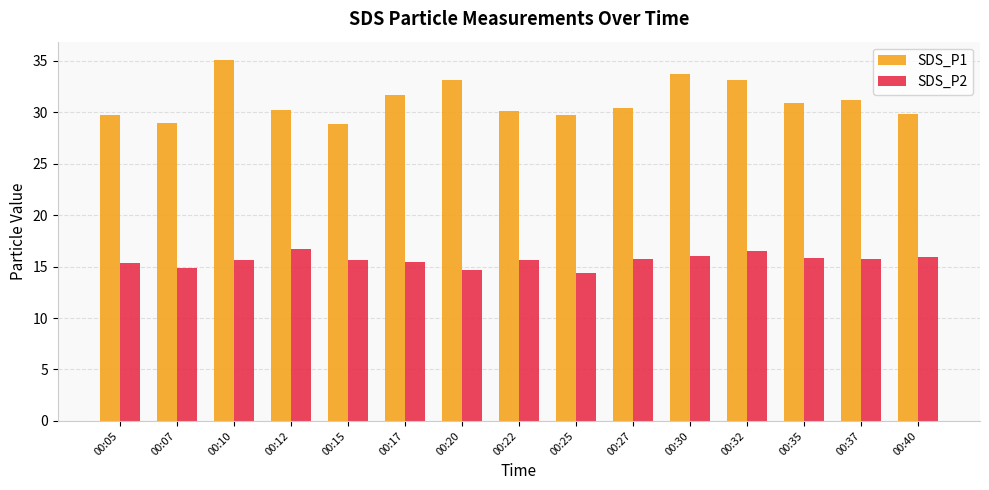

Which series has the largest range (max minus min)?

SDS_P1